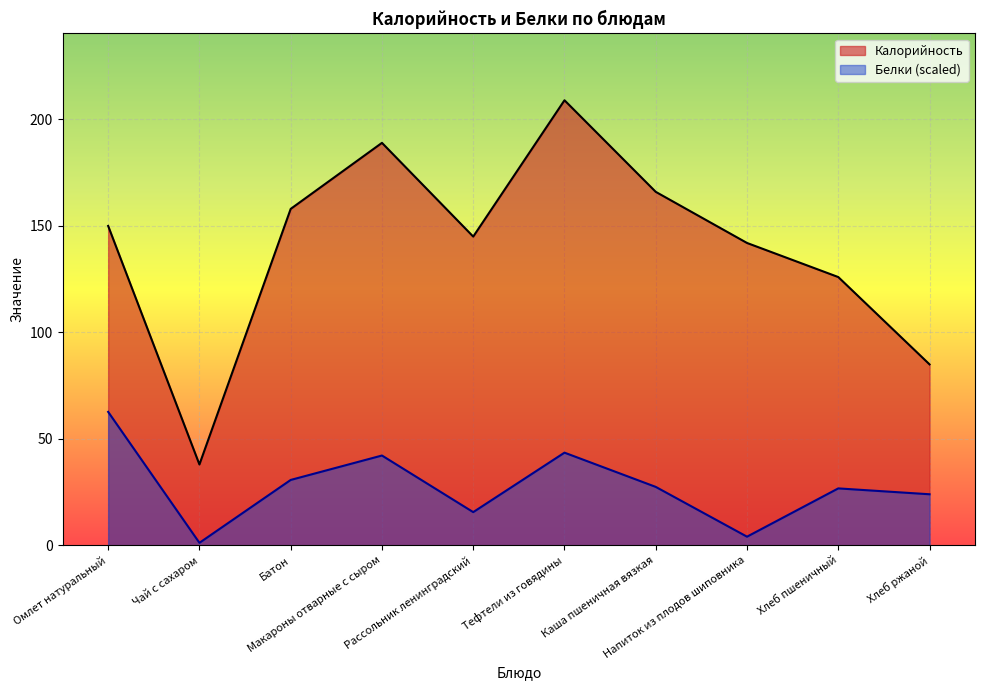

True or false: Калорийность and Белки intersect in this chart.

False